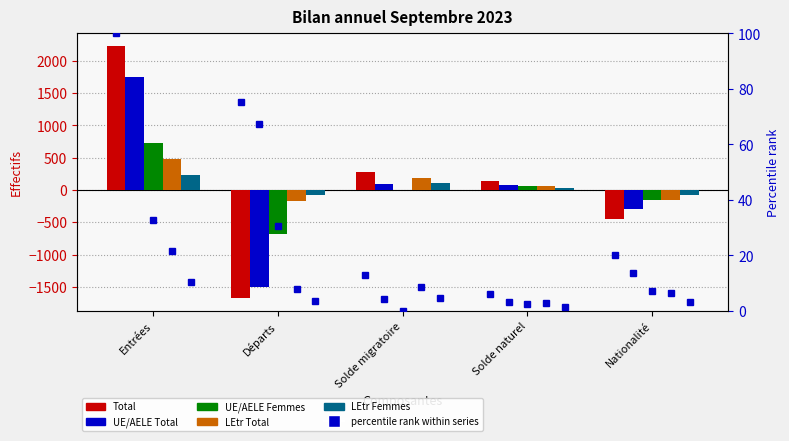

At how many categories does at least one series exceed 1452?

1